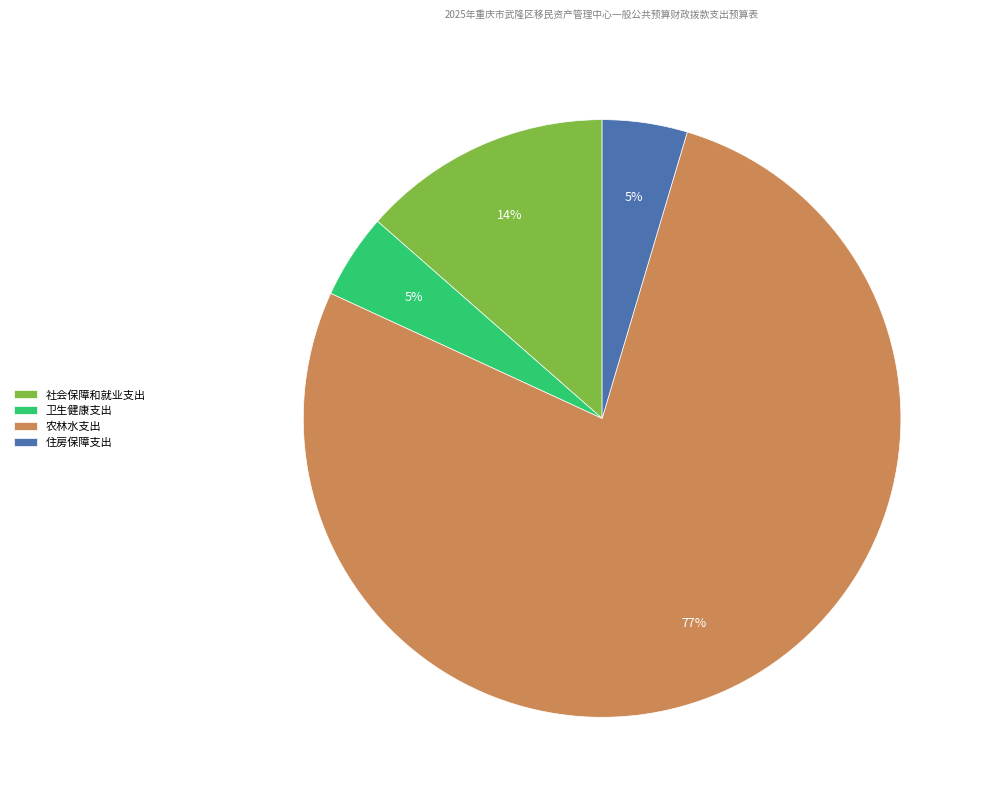

Which slice is the largest?

农林水支出